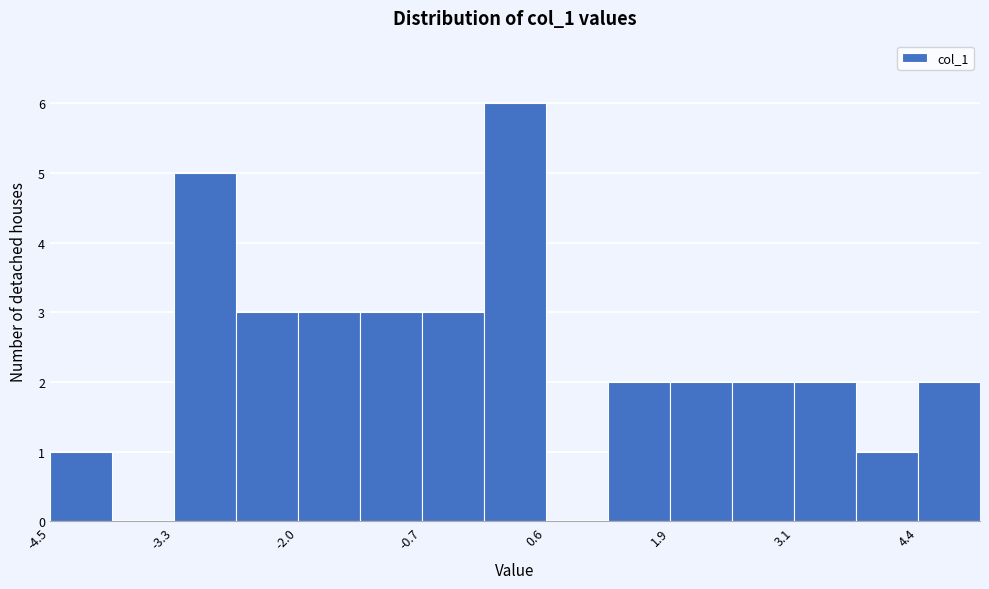

Around what value on the x-axis is the tallest bar? Give the approximate position of its centre, as read against the axis.

0.2